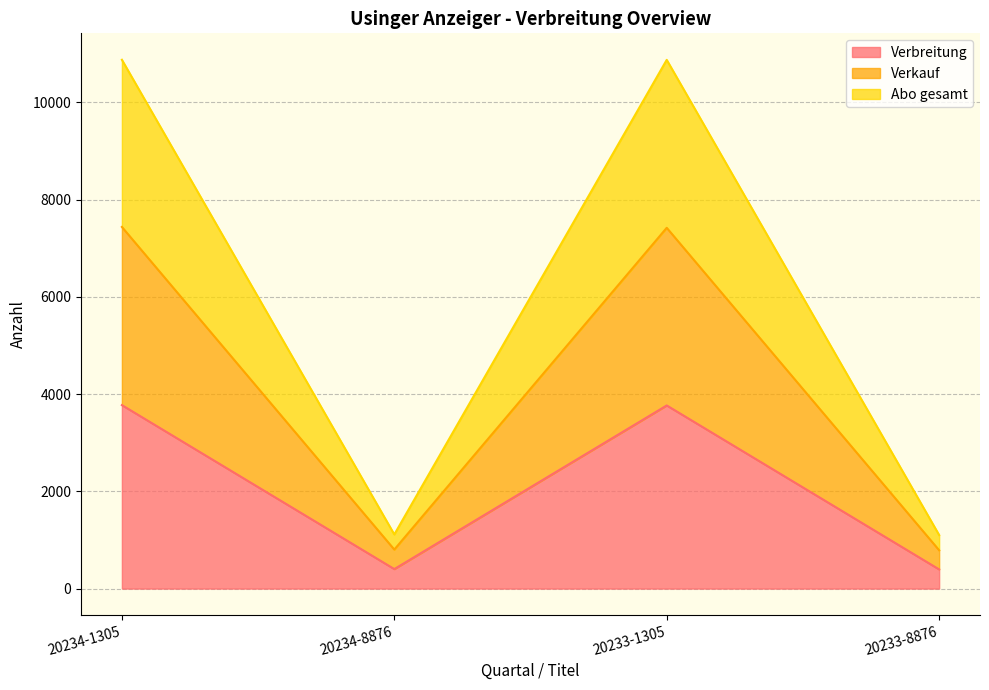

List the labels in order of Verkauf value, smallest first.

20233-8876, 20234-8876, 20233-1305, 20234-1305